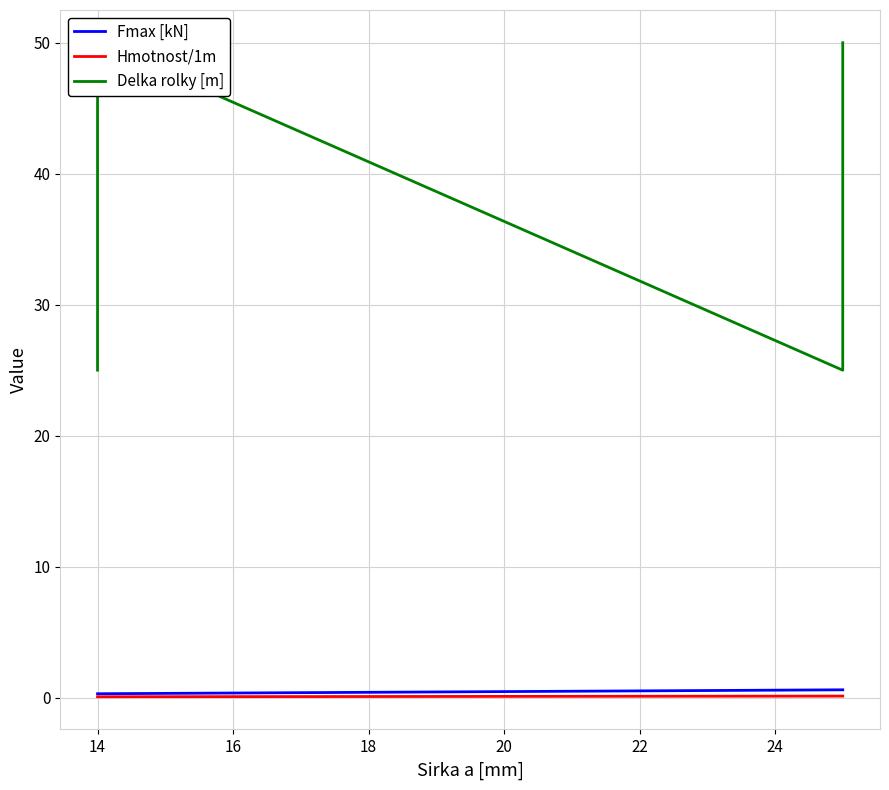

Is the value of Fmax [kN] at 14 greater than the value of Hmotnost/1m at 14?

Yes